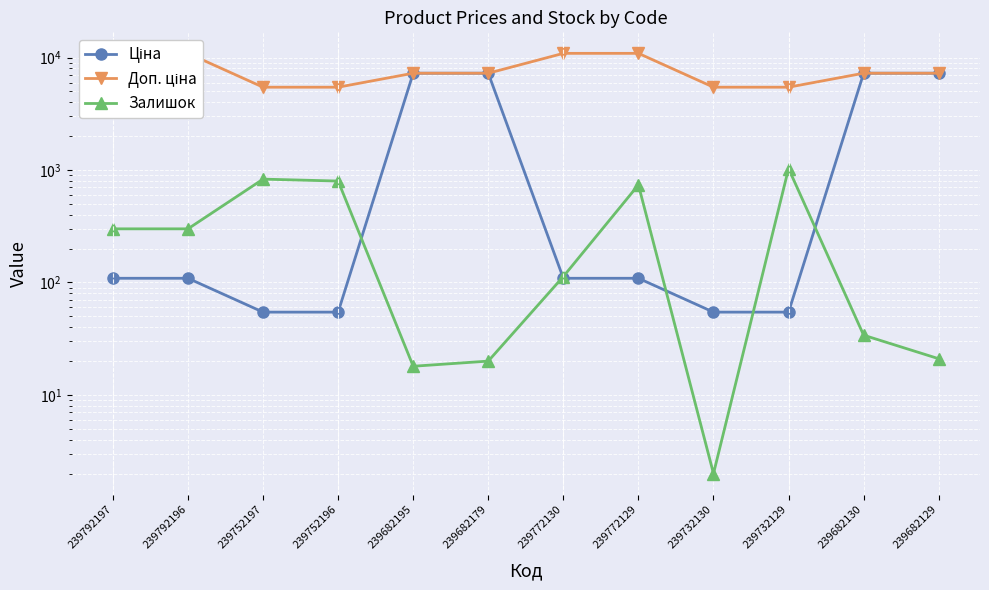

Which category has the highest value across all series?

239792197